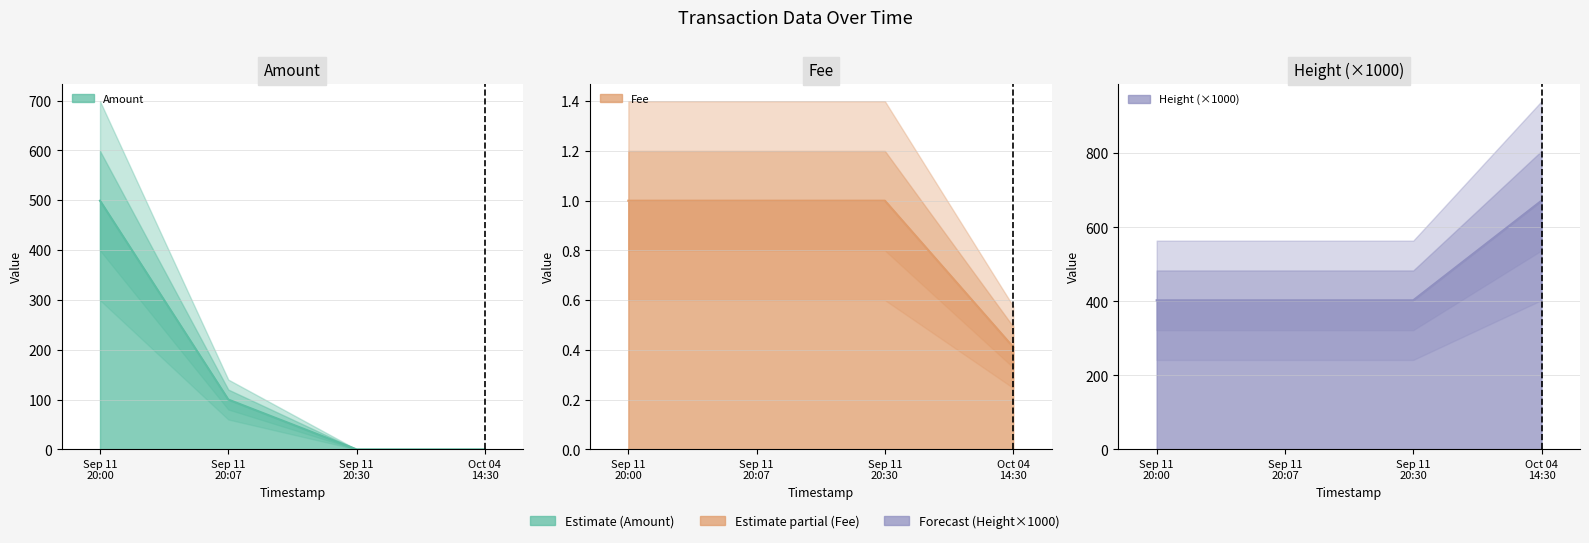

What is the label of the 3rd point from the right?

Sep 11 20:07